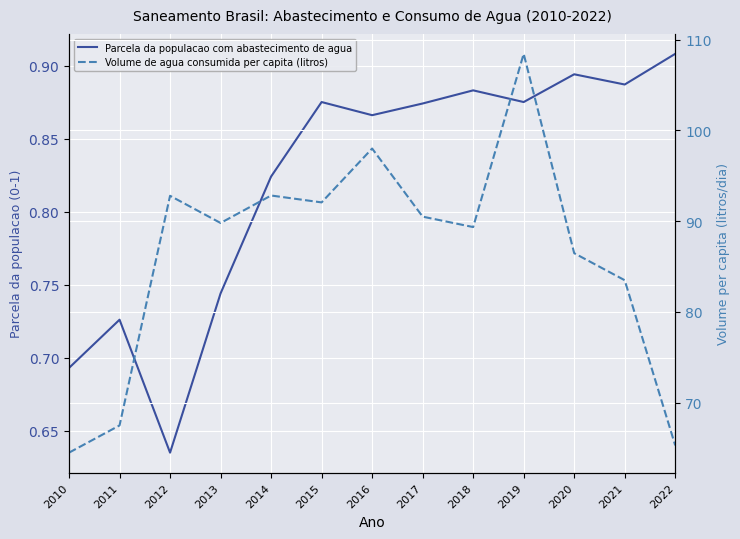

At which category is the sum across all series the highest?

2019